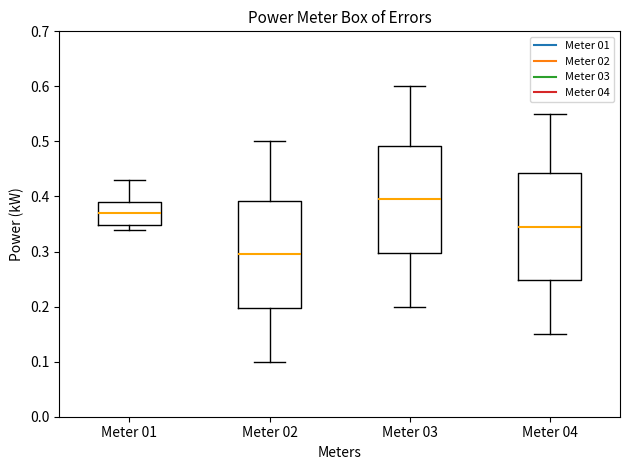

Reading left to right, read every box against the y-axis: the position of its median line, the range the box covers, and the ends of its whiskers. The values are not printed on the chart, so give them approximately, as read against the axis.

Meter 01: median 0.37, box 0.35 to 0.39, whiskers 0.34 to 0.43
Meter 02: median 0.30, box 0.20 to 0.39, whiskers 0.10 to 0.50
Meter 03: median 0.40, box 0.30 to 0.49, whiskers 0.20 to 0.60
Meter 04: median 0.35, box 0.25 to 0.44, whiskers 0.15 to 0.55